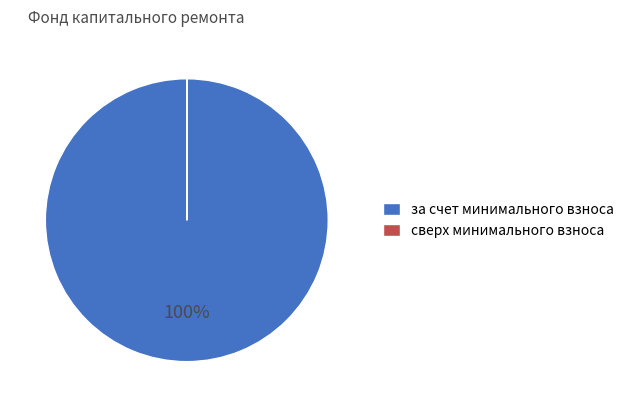

Which category has the biggest portion of the pie?

за счет минимального взноса